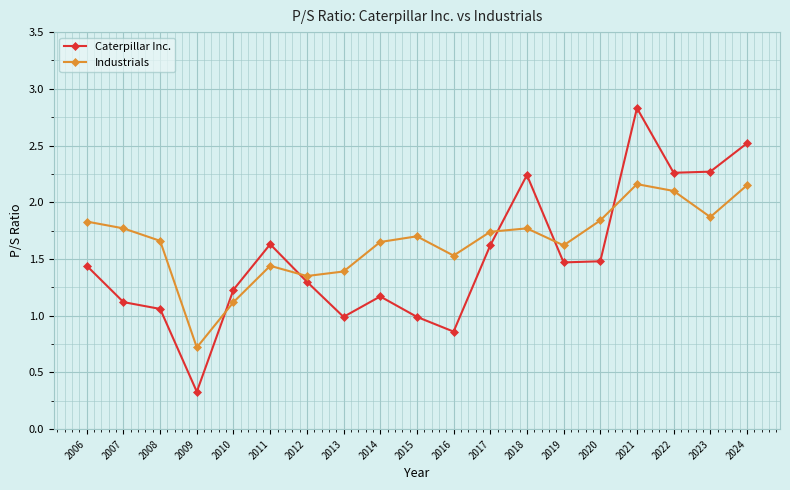

Is the value of Caterpillar Inc. at 2022 greater than the value of Industrials at 2024?

Yes